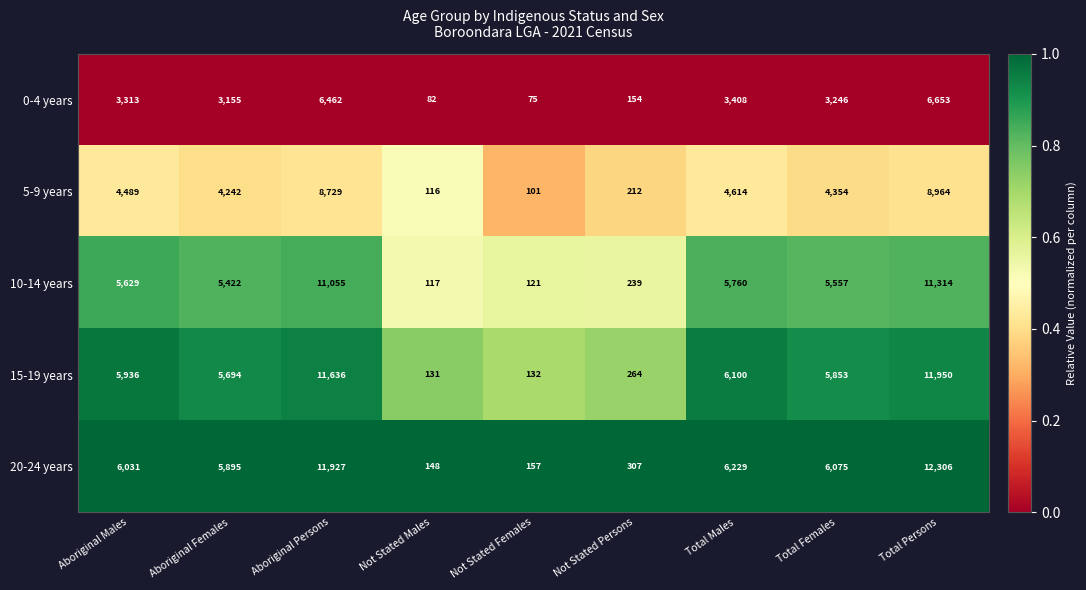

At which label does 0-4 years reach its minimum?

Not Stated Females